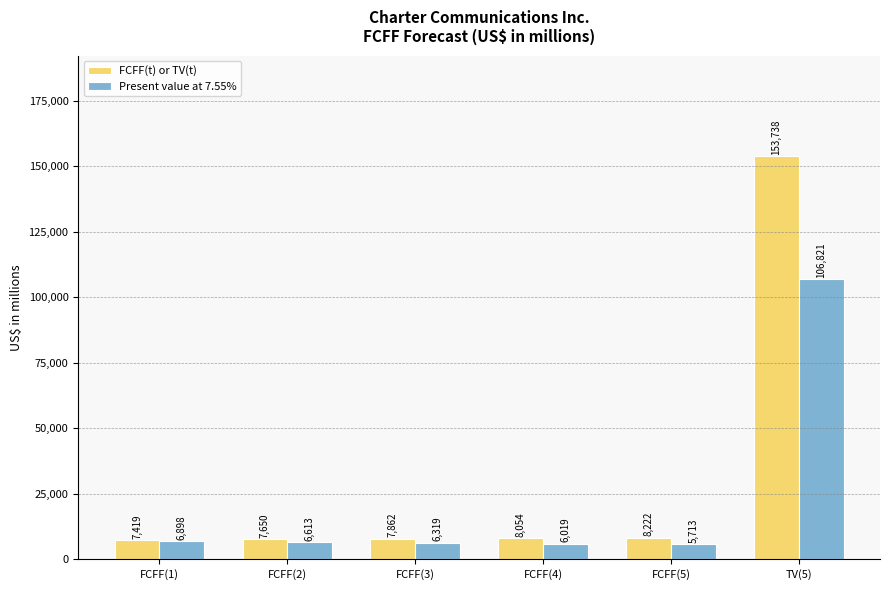

True or false: FCFF(t) or TV(t) has a value of 8222 at FCFF(5).

True